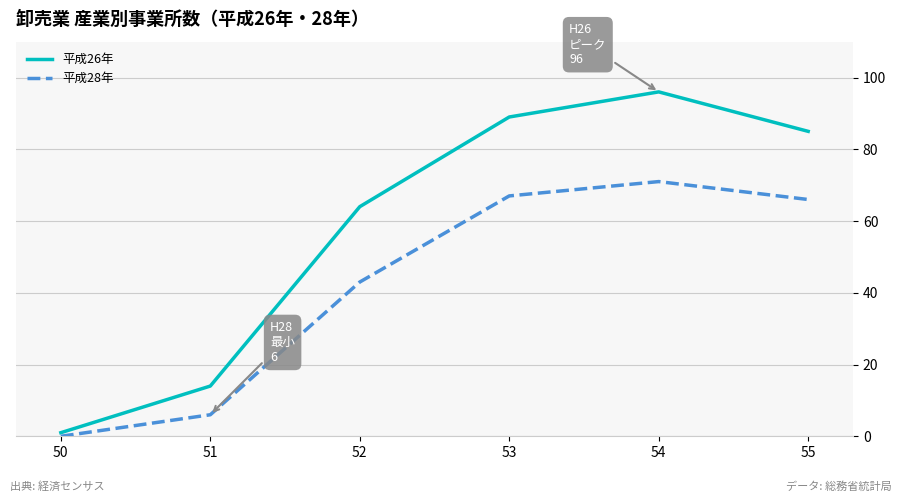

Is the value of 平成26年 at 52 greater than the value of 平成28年 at 55?

No